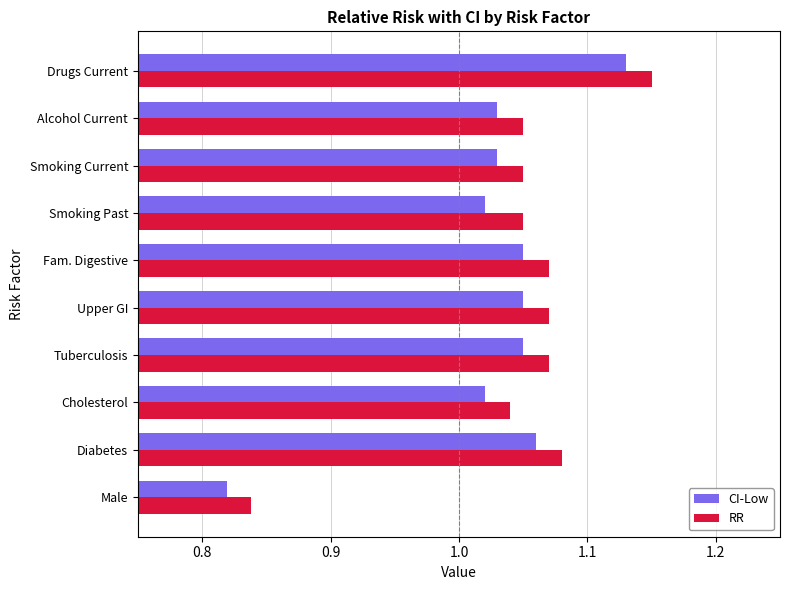

Where is RR nearest to the value 0?

Male